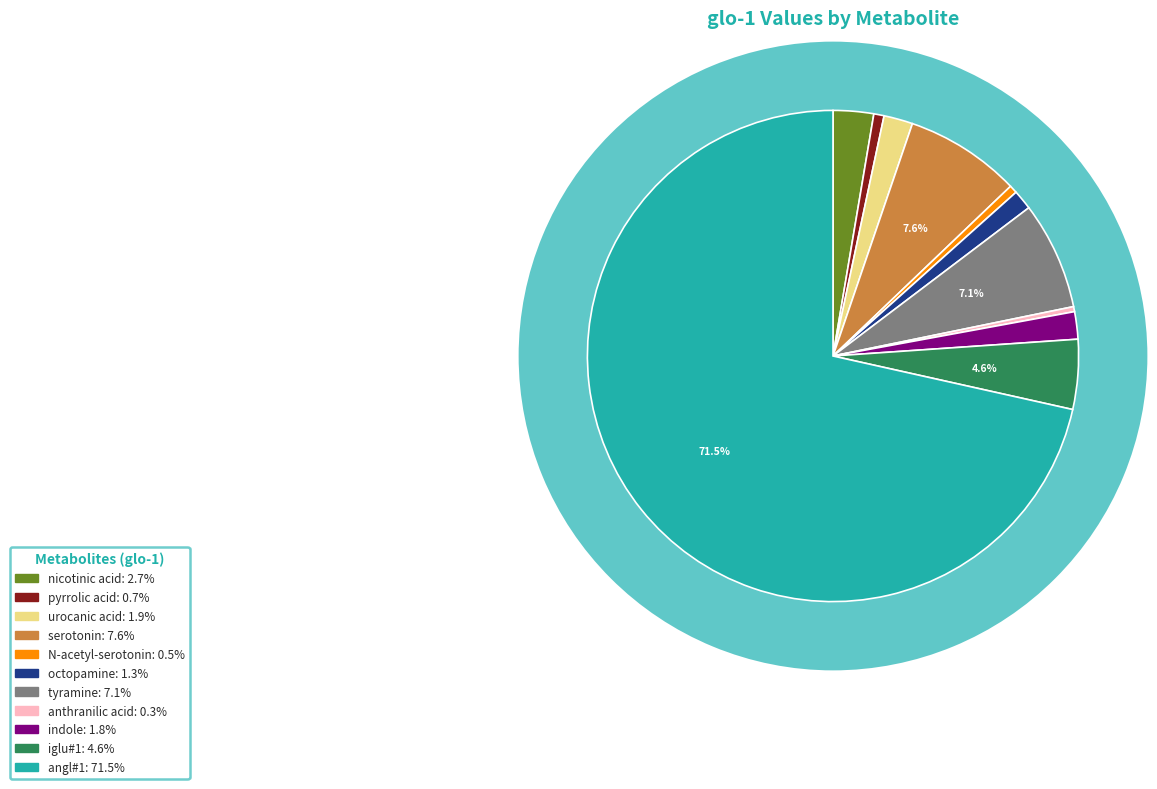

Rank the categories by value from highest to lowest.

angl#1, serotonin, tyramine, iglu#1, nicotinic acid, urocanic acid, indole, octopamine, pyrrolic acid, N-acetyl-serotonin, anthranilic acid